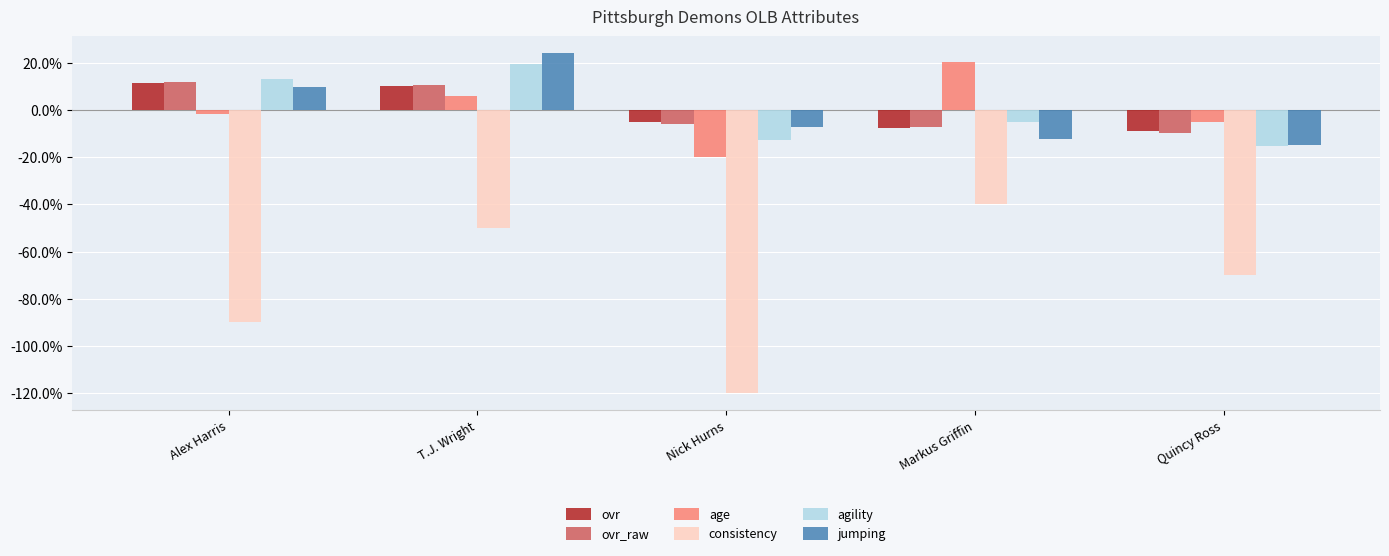

Which category has the lowest value in the ovr series?

Quincy Ross